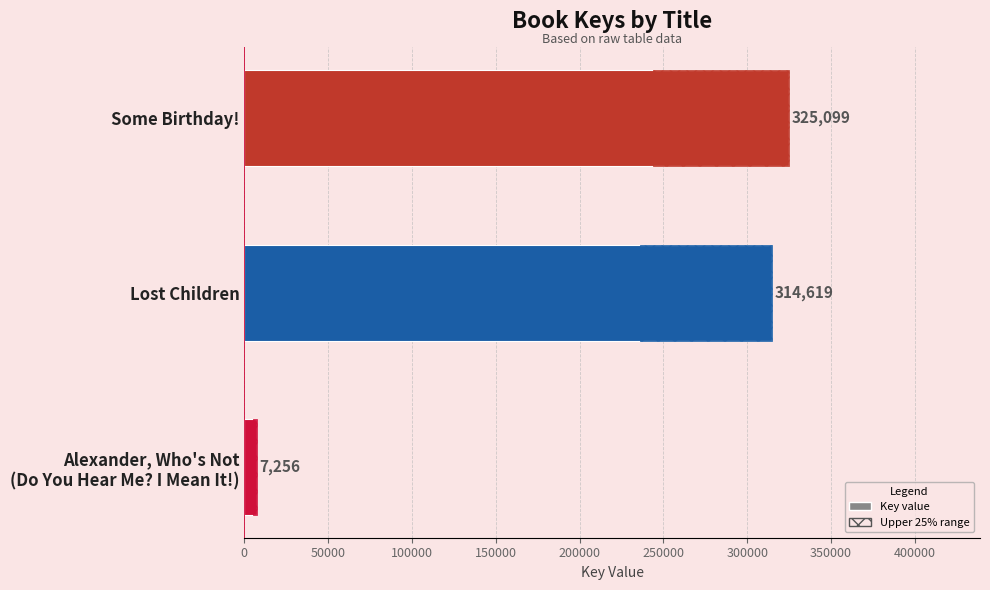

How many series are shown in this chart?

1